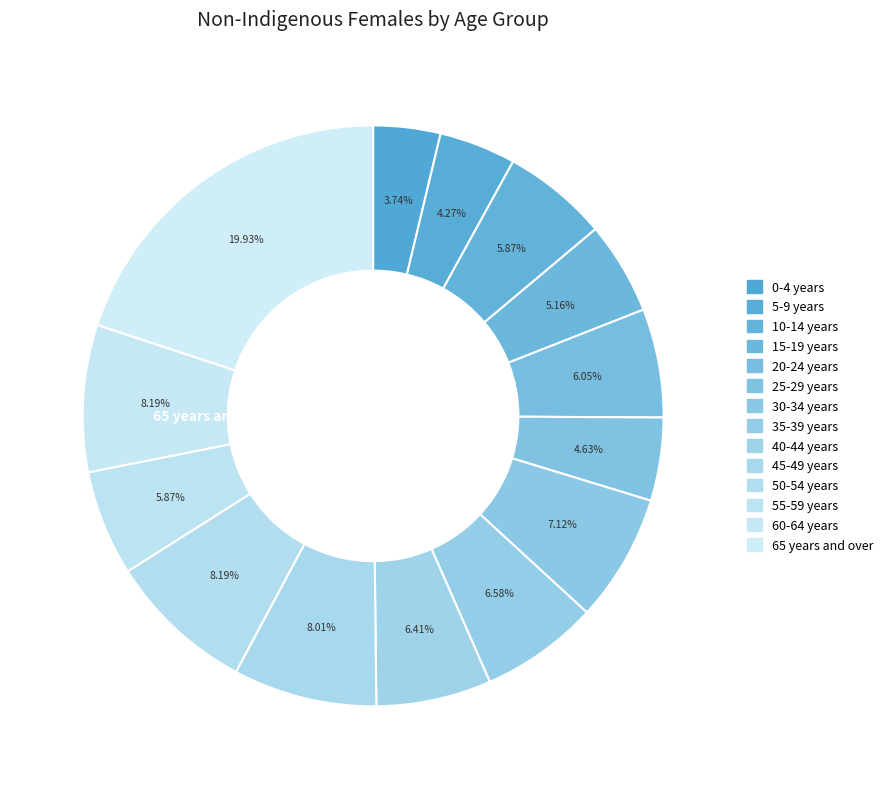

What percentage is NOT represented by 5-9 years?

95.7%